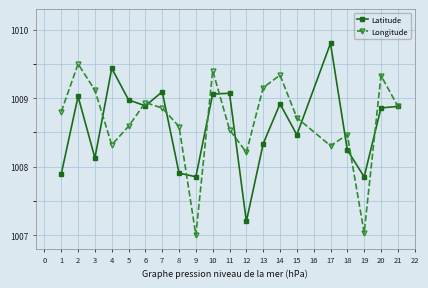

Rank the series by their maximum value, from lowest to highest.

Longitude, Latitude